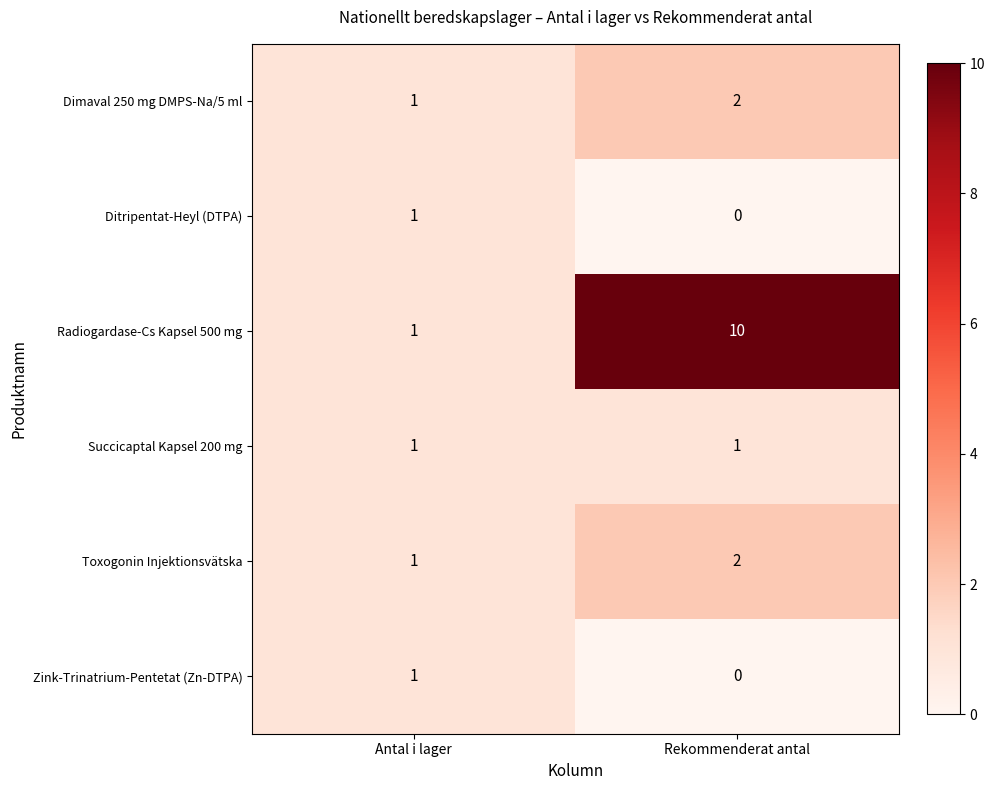

Rank the categories by Zink-Trinatrium-Pentetat (Zn-DTPA) value from highest to lowest.

Antal i lager, Rekommenderat antal